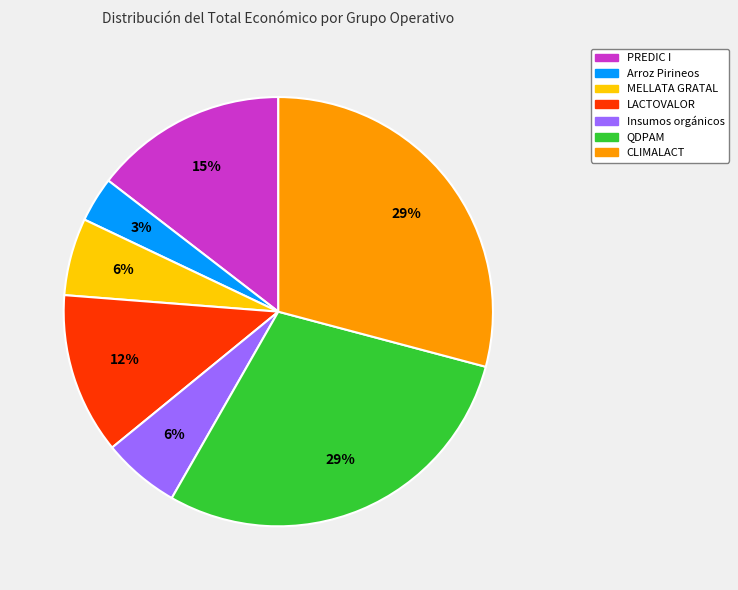

What percentage is the PREDIC I slice, to the nearest percent?

15%